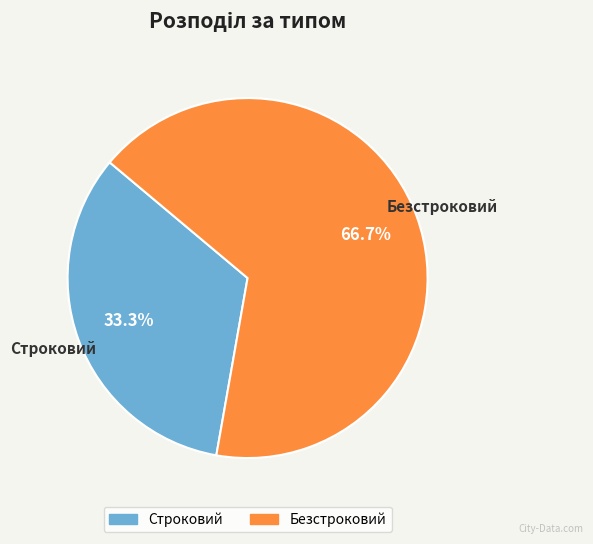

How many segments does this pie chart have?

2